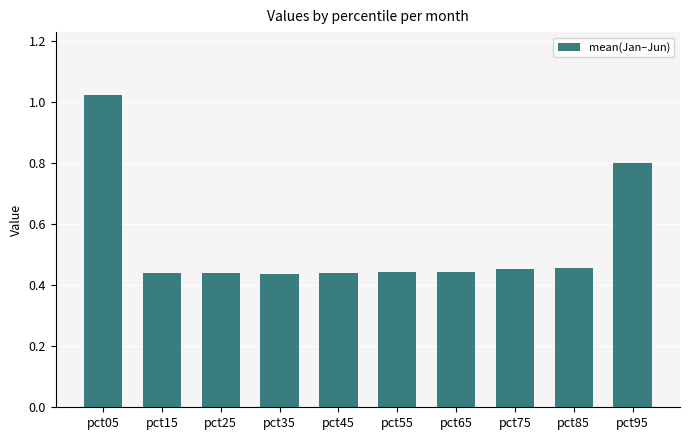

What is the sum of all values?

5.4